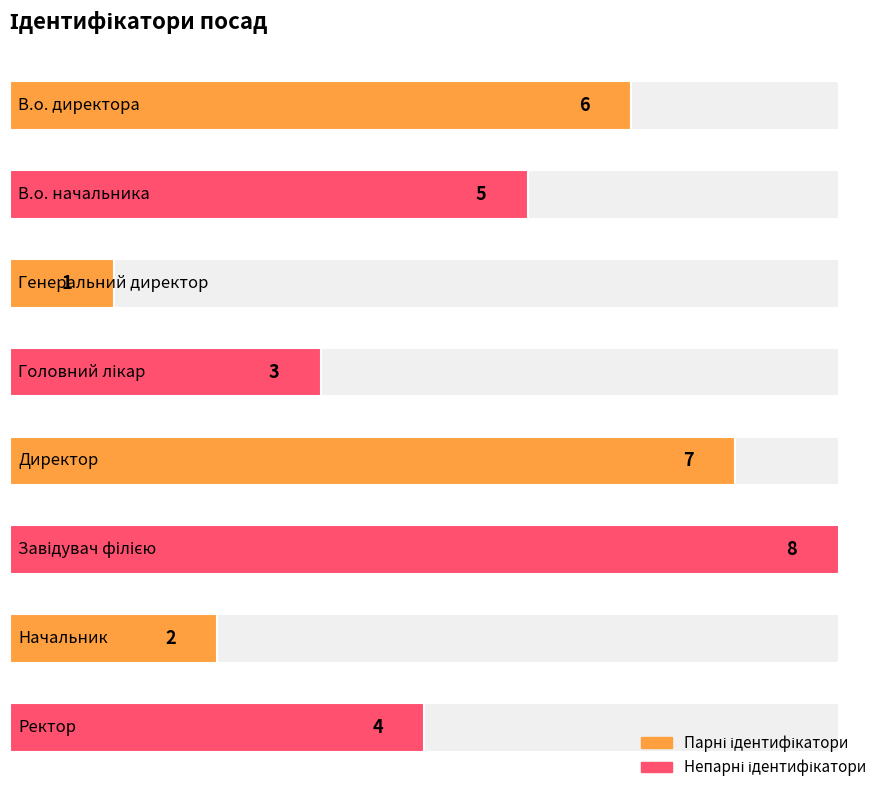

What is the greatest value displayed?

8